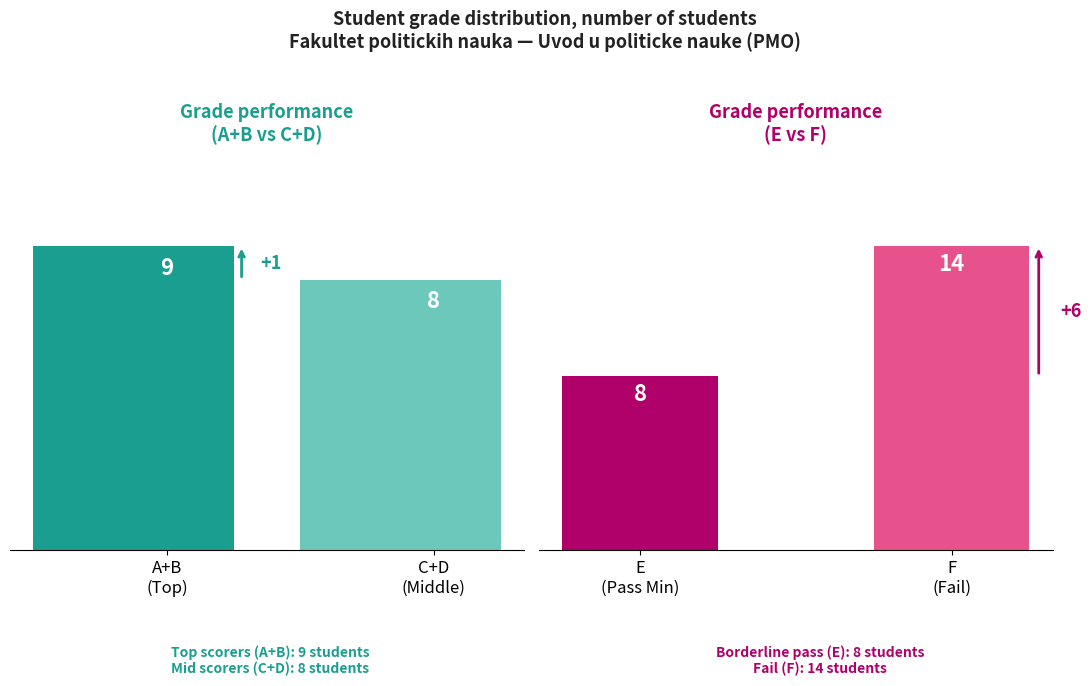

At which label is Low/Fail closest to 11?

E (Pass Min)